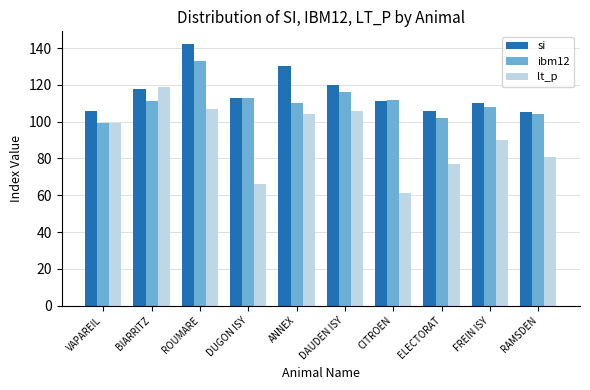

What is the approximate value of ibm12 at ANNEX, to the nearest 10?

110